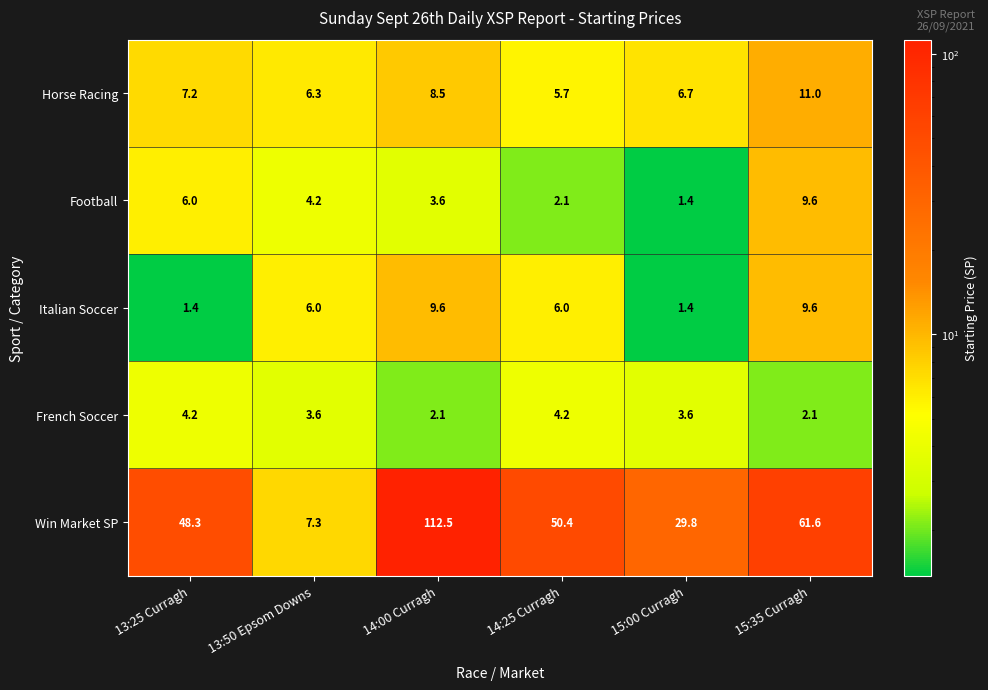

At how many categories does at least one series exceed 71?

1